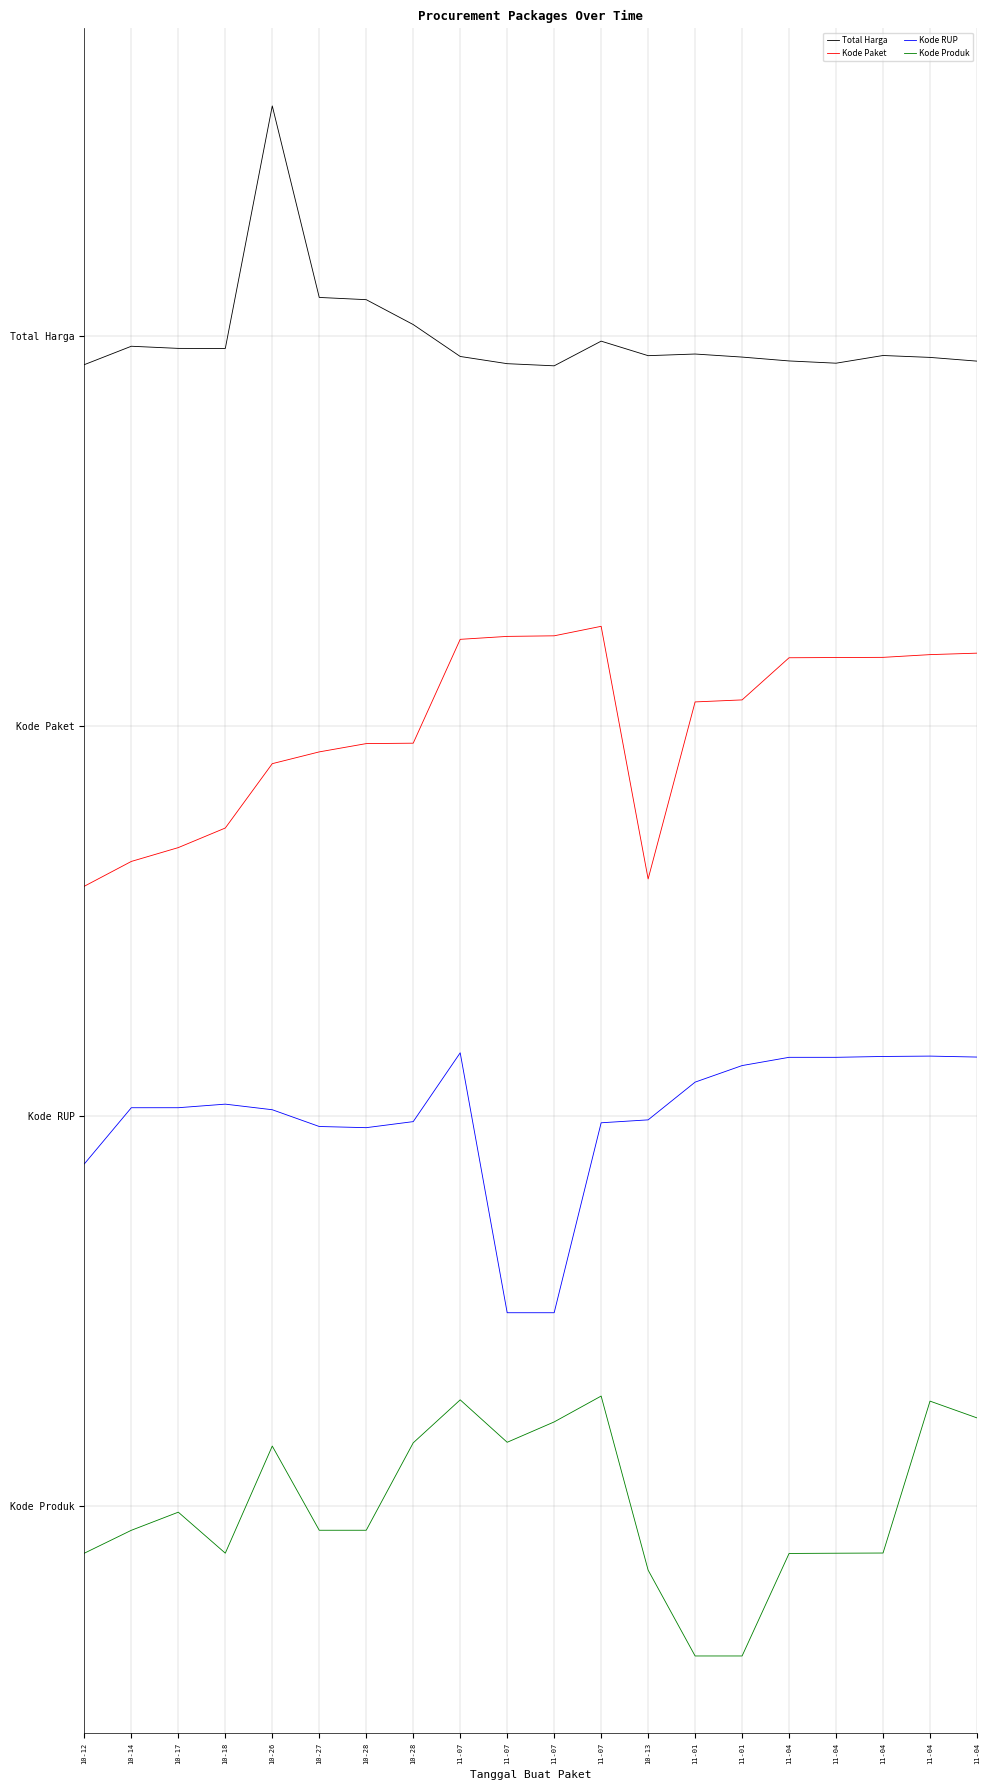

What are all the series names shown in the legend?

Total Harga, Kode Paket, Kode RUP, Kode Produk